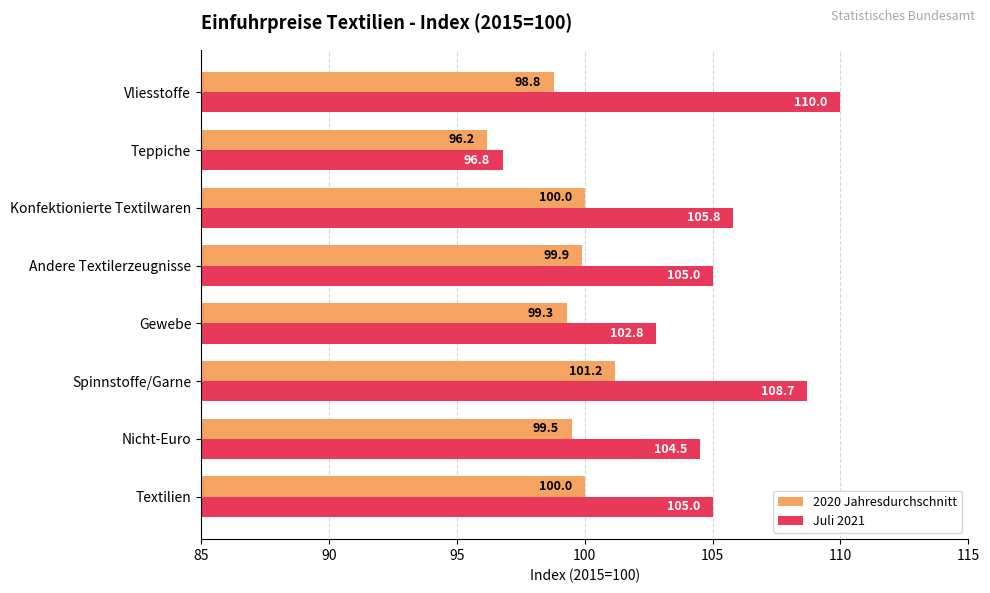

What is the spread (max minus min) of values at Teppiche?

0.6